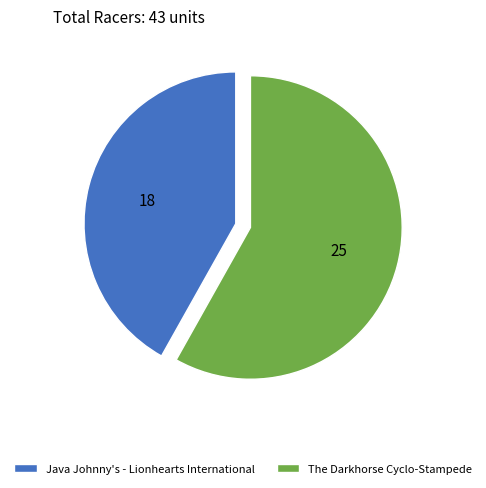

True or false: The Darkhorse Cyclo-Stampede accounts for 58% of the total.

True